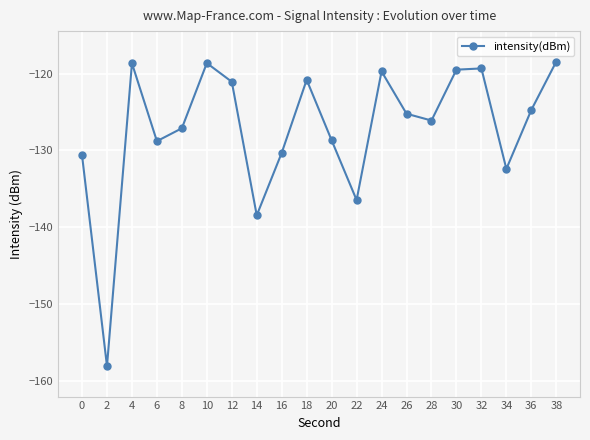

Is it true that the value at 18 is -167.2?

False